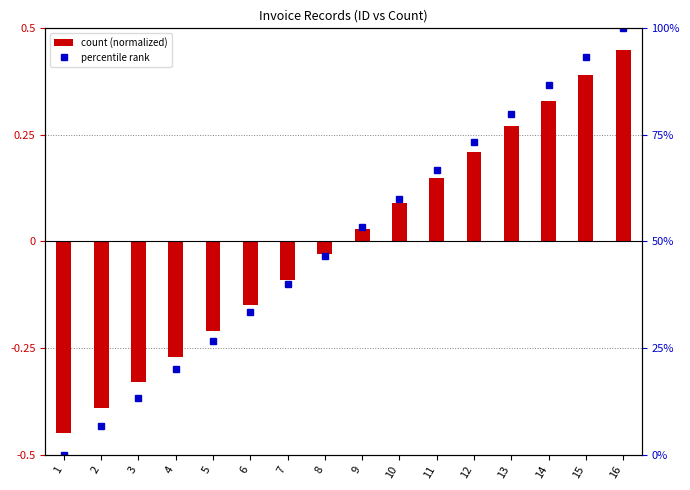

What is the difference between the maximum and second lowest values in the percentile rank series?

93.3